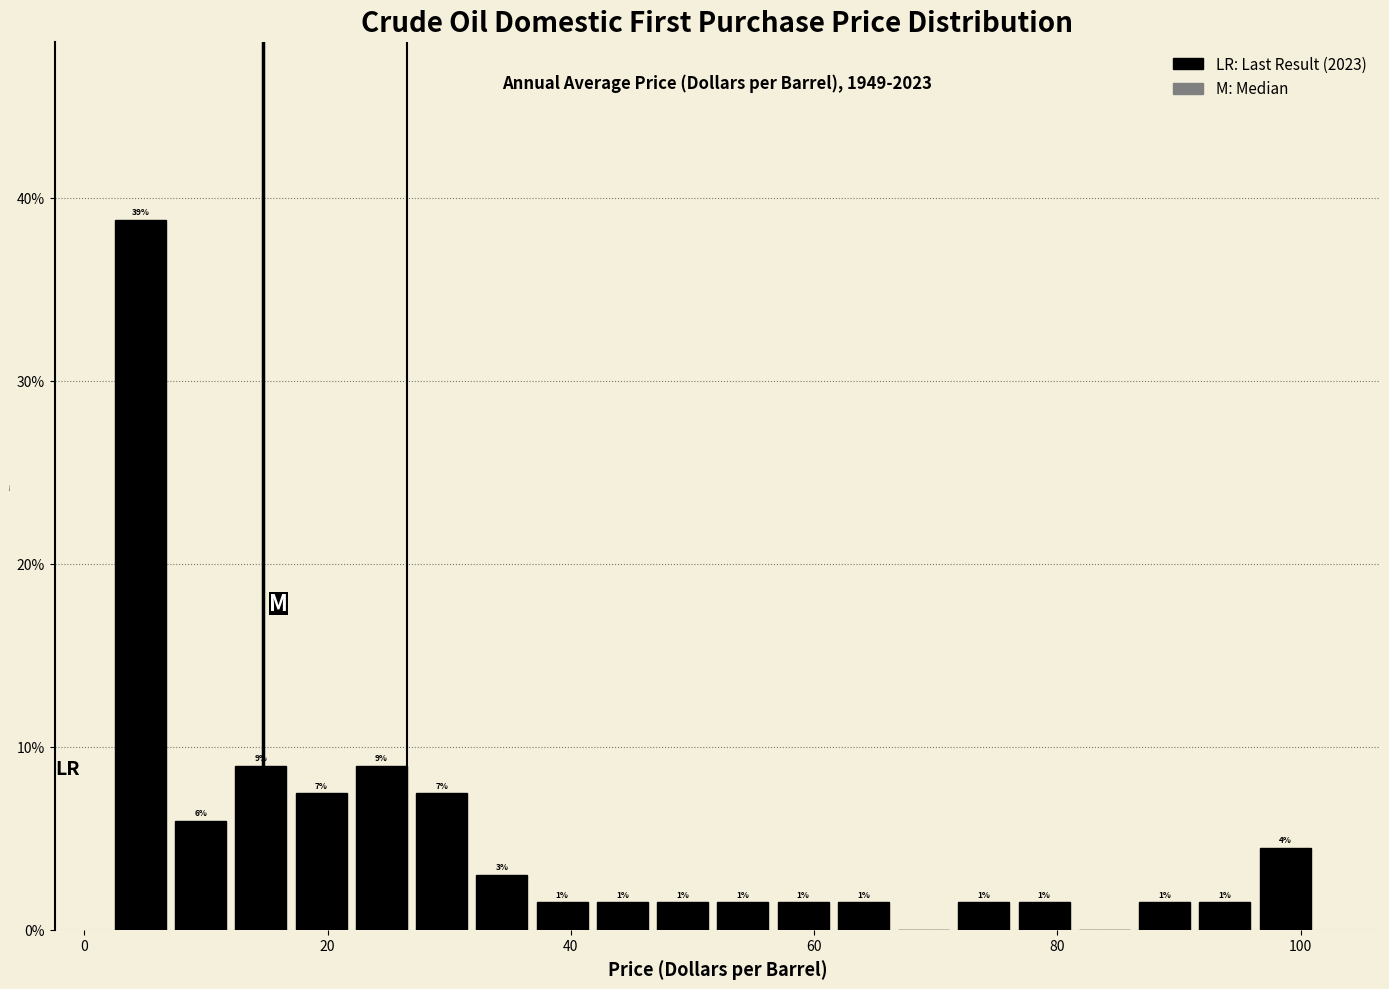

Around what value on the x-axis is the tallest bar? Give the approximate position of its centre, as read against the axis.

4